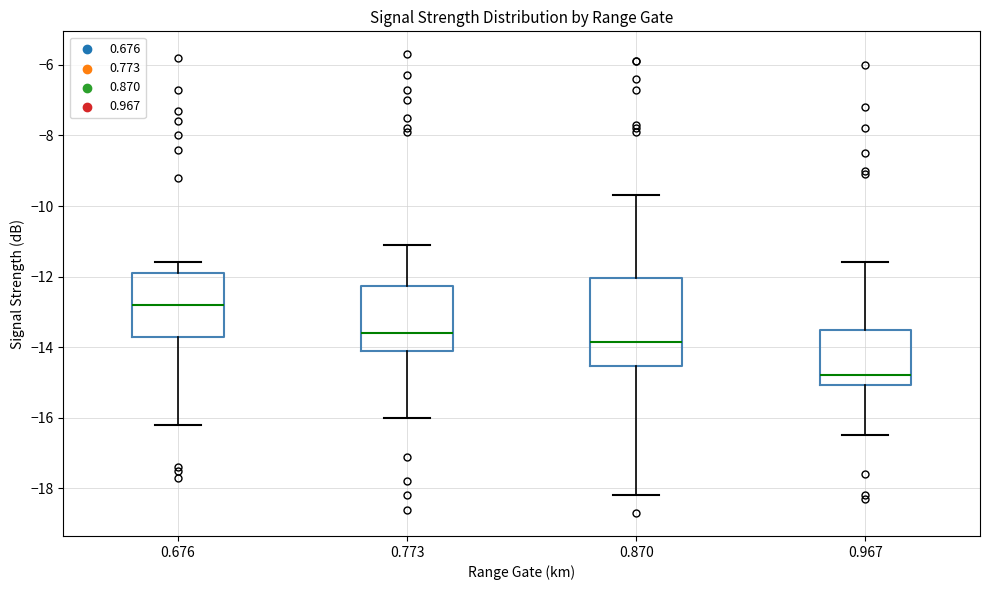

Which box's median line is the lowest?

0.967